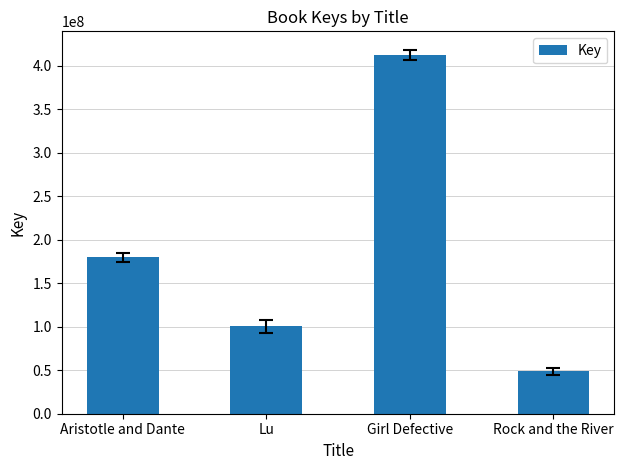

At which label is the value closest to 230453369?

Aristotle and Dante